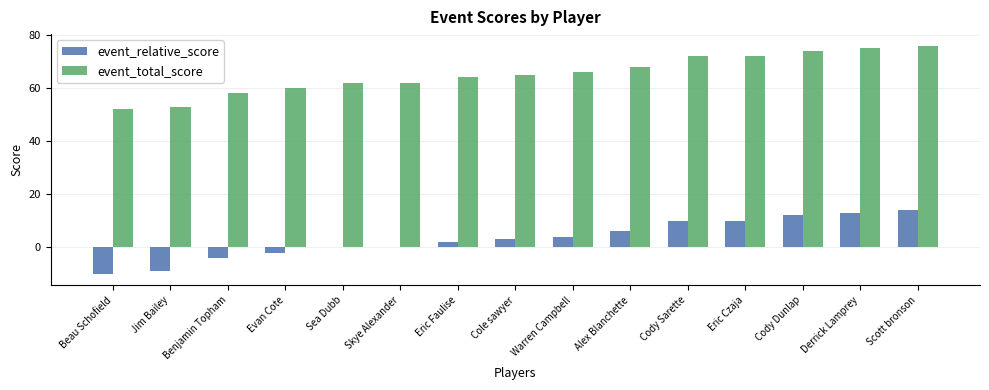

Is the value of event_relative_score at Sea Dubb greater than the value of event_total_score at Evan Cote?

No